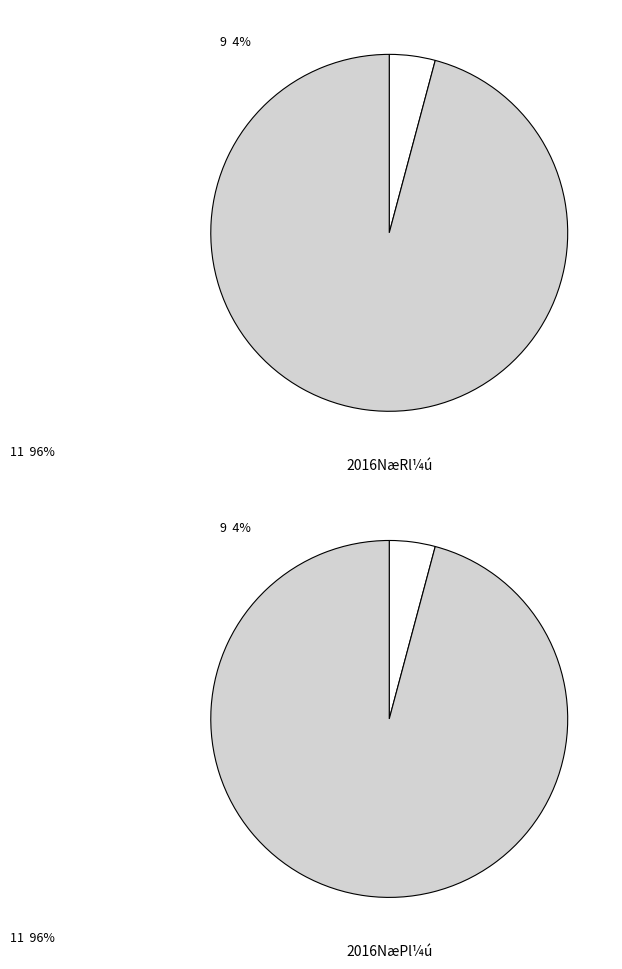

How many slices are in this pie chart?

2